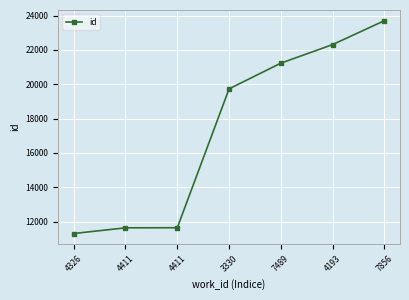

How many lines are shown in the chart?

1